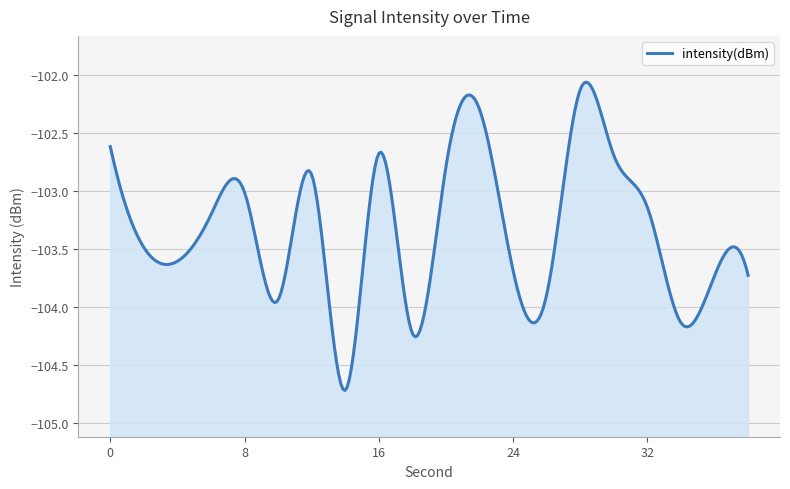

What is the change in value from 22 to 34?

-1.8